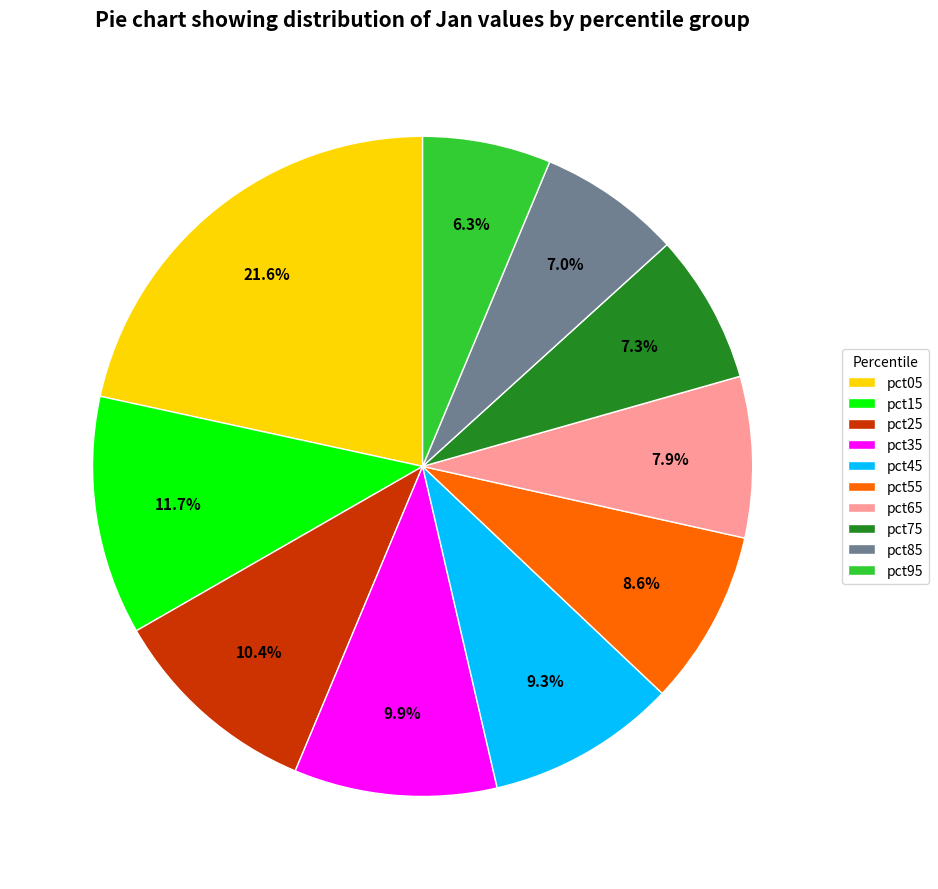

The pct95 slice represents 6% of the pie. True or false?

True